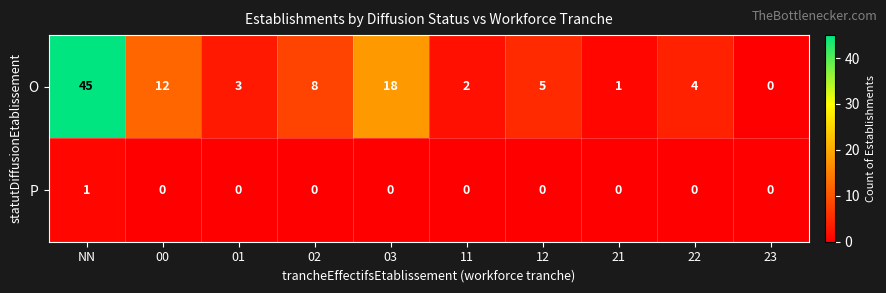

True or false: P has a value of 0 at 00.

True